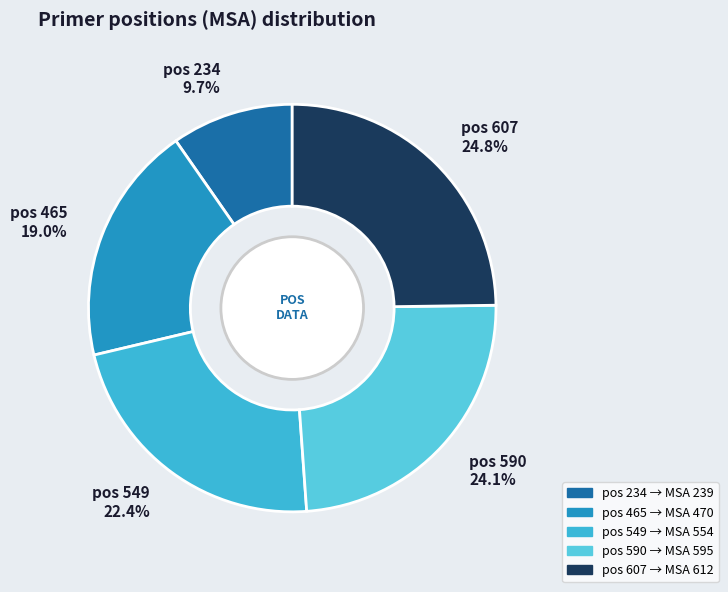

Rank the categories by value from lowest to highest.

pos 234 9.7%, pos 465 19.0%, pos 549 22.4%, pos 590 24.1%, pos 607 24.8%